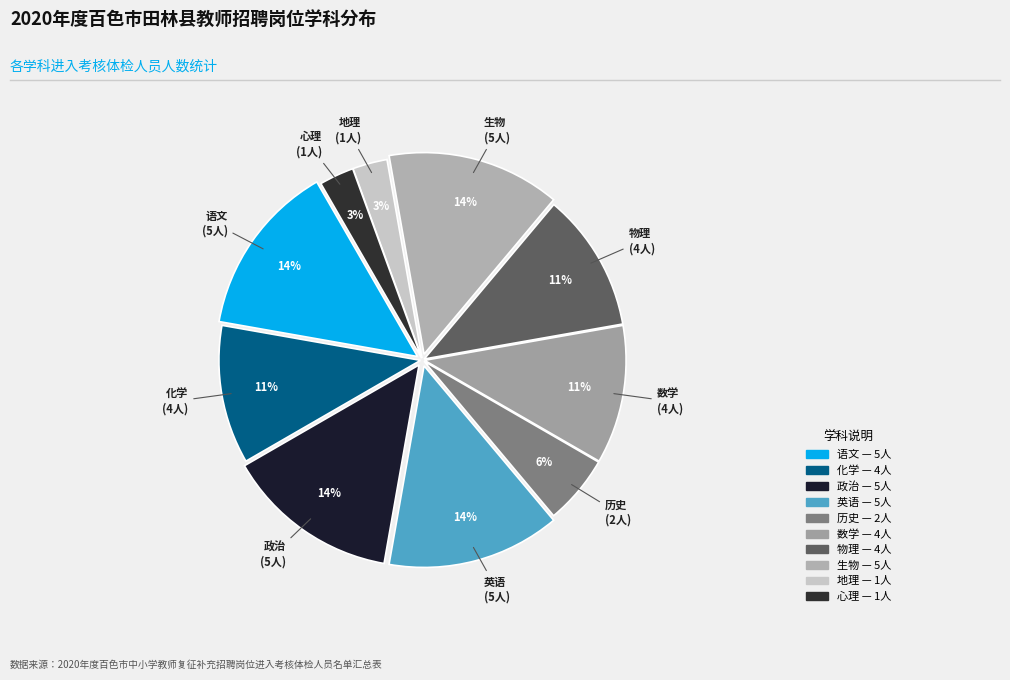

How many segments does this pie chart have?

10